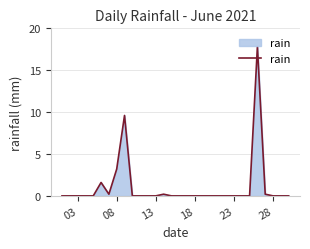

How many lines are shown in the chart?

1